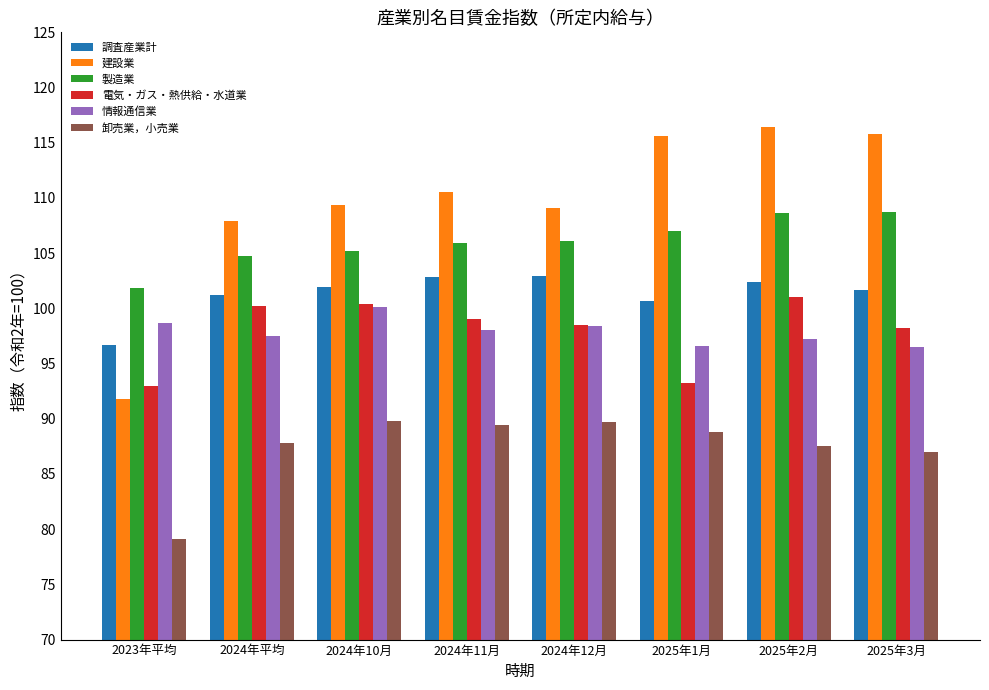

What position from the right is 2024年12月?

4